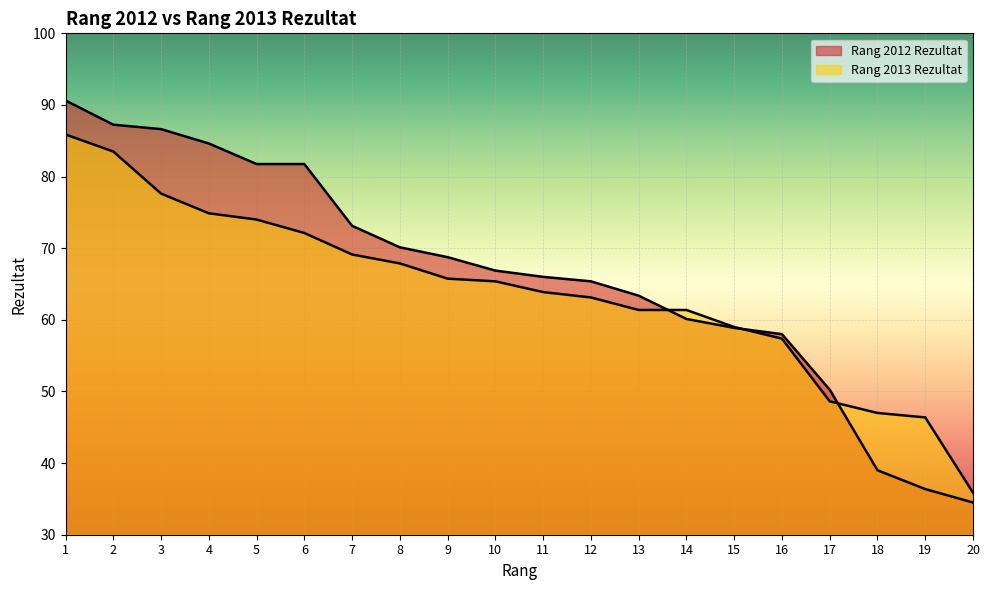

Reading left to right, what are all the values shown in this chart?

Rang 2012 Rezultat: 90.6	87.2	86.6	84.6	81.8	81.8	73.1	70.1	68.8	66.9	66.0	65.4	63.4	60.1	58.9	58.0	50.2	39.0	36.4	34.5
Rang 2013 Rezultat: 85.9	83.5	77.6	74.9	74.0	72.1	69.1	67.9	65.8	65.4	63.9	63.1	61.4	61.4	59.0	57.4	48.6	47.0	46.4	35.9